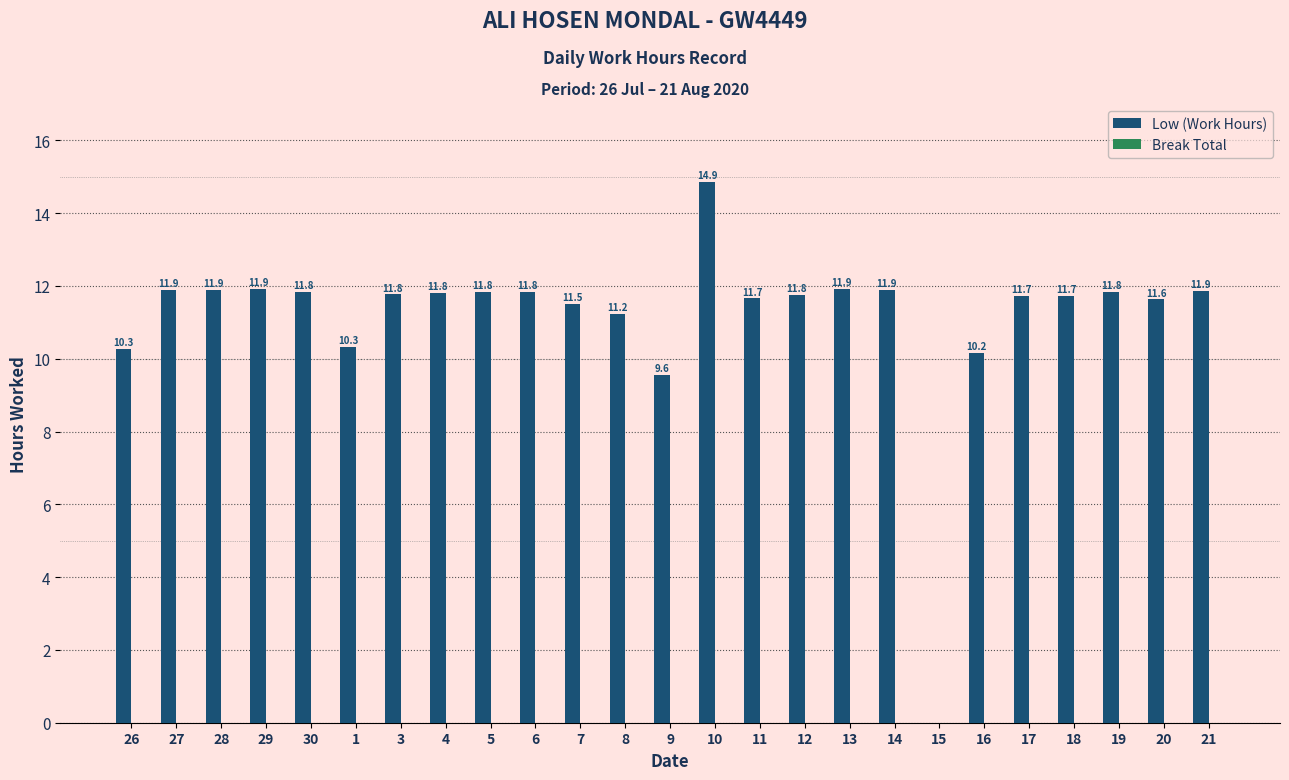

What is the change in value from 7 to 14?

+0.4